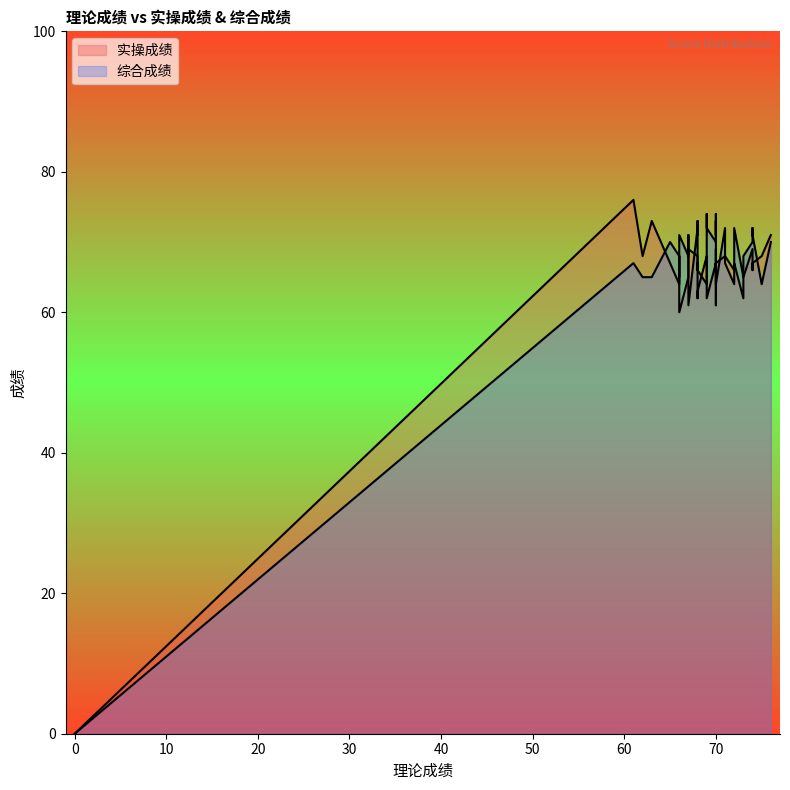

Rank the series by their average value, from highest to lowest.

综合成绩, 实操成绩